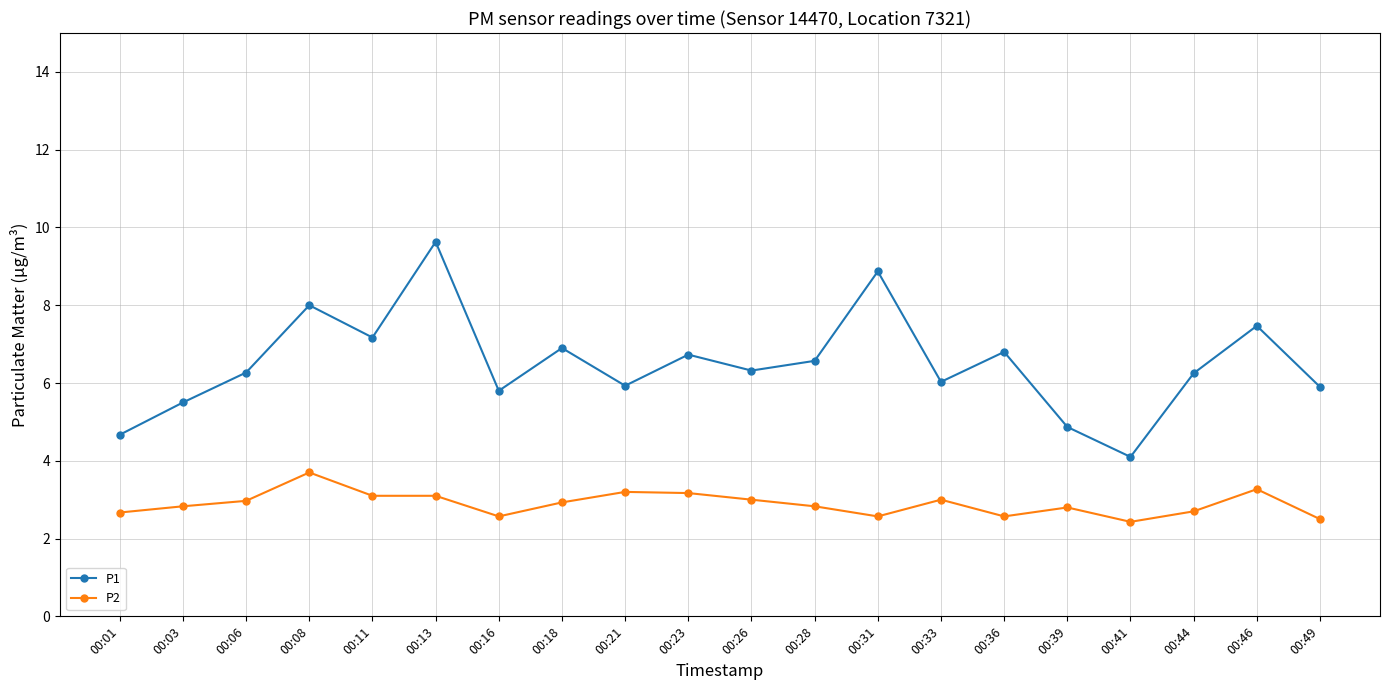

What is the difference between the maximum and minimum values in the P1 series?

5.5